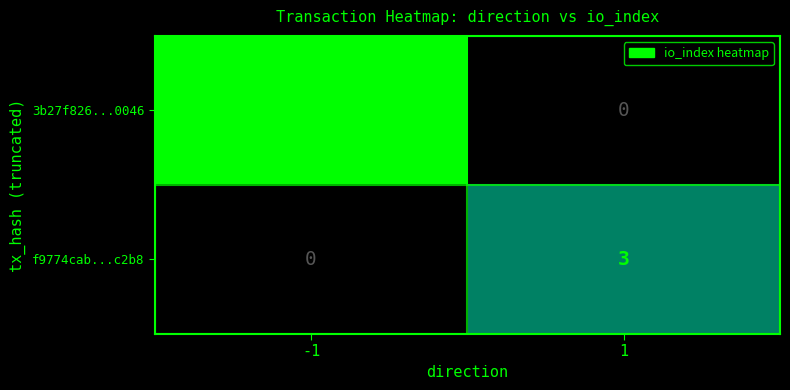

Count the number of data series in this chart.

2